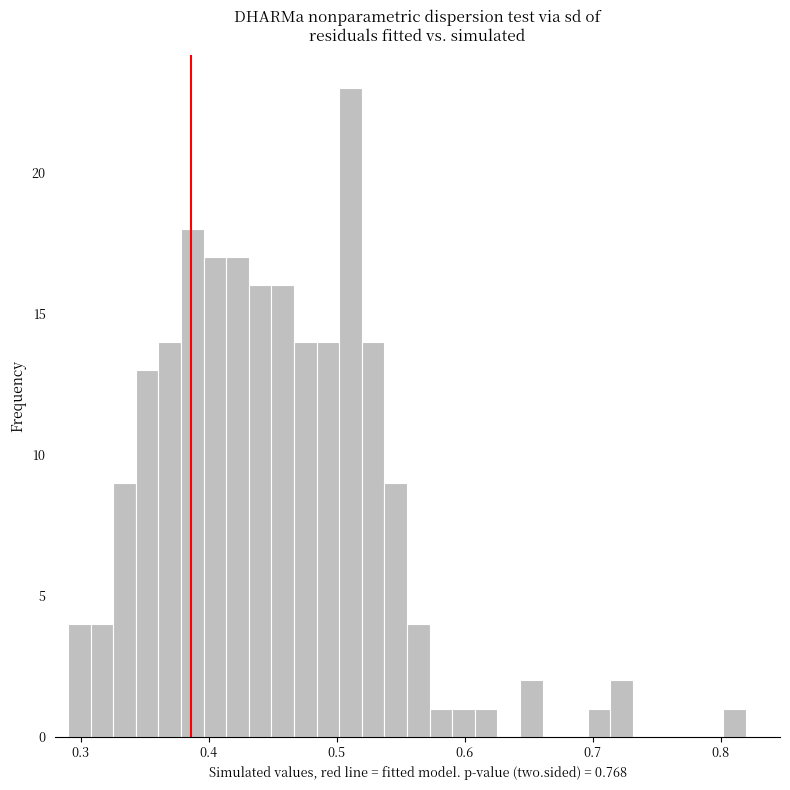

Read against the x-axis, roughly where is the centre of the tallest bar?

0.51